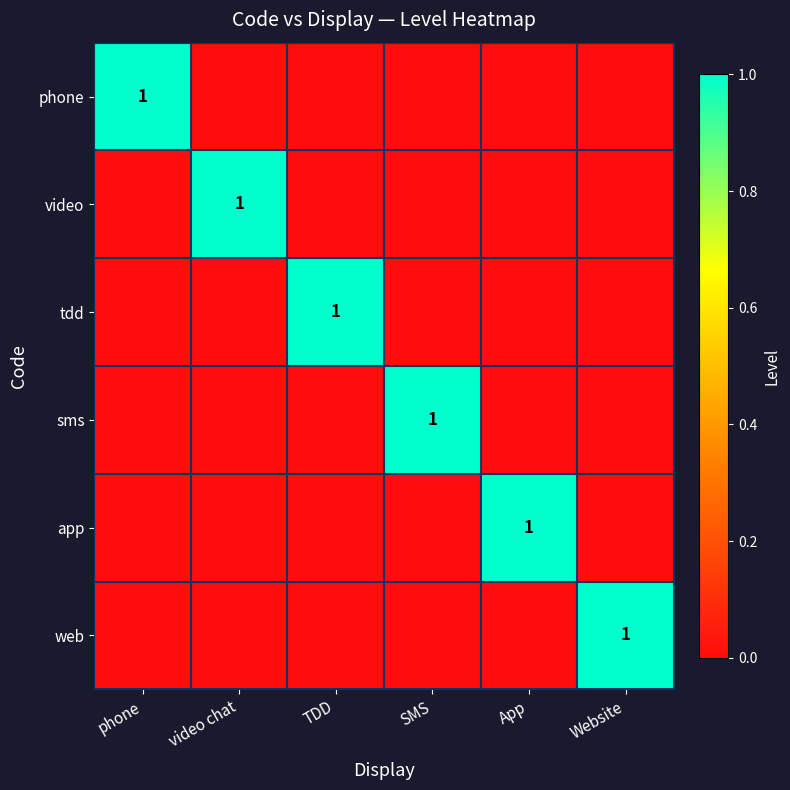

At which label does sms reach its peak?

SMS